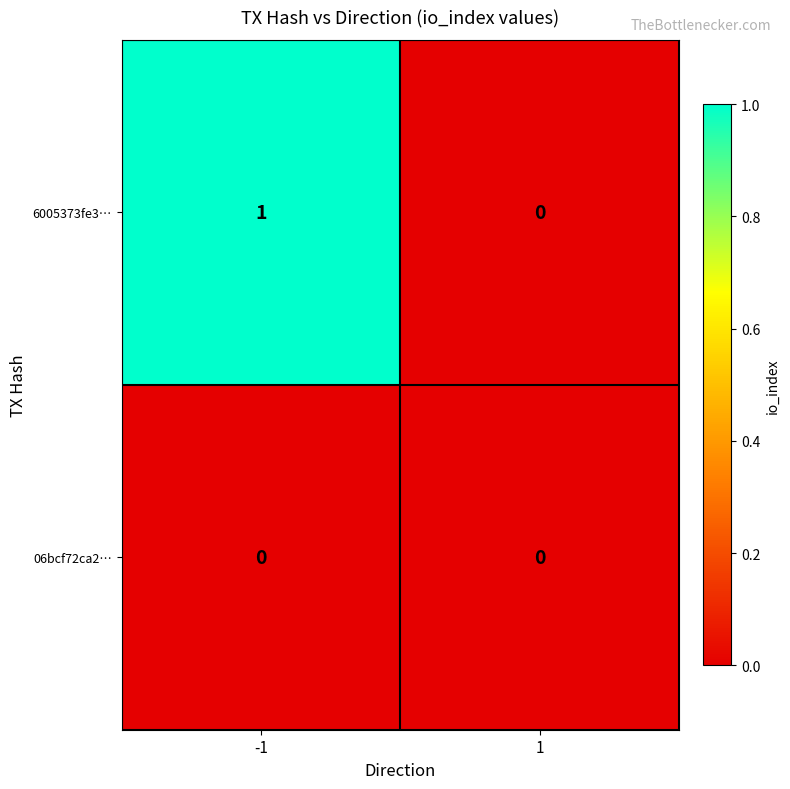

Rank the series by their maximum value, from highest to lowest.

6005373fe3…, 06bcf72ca2…